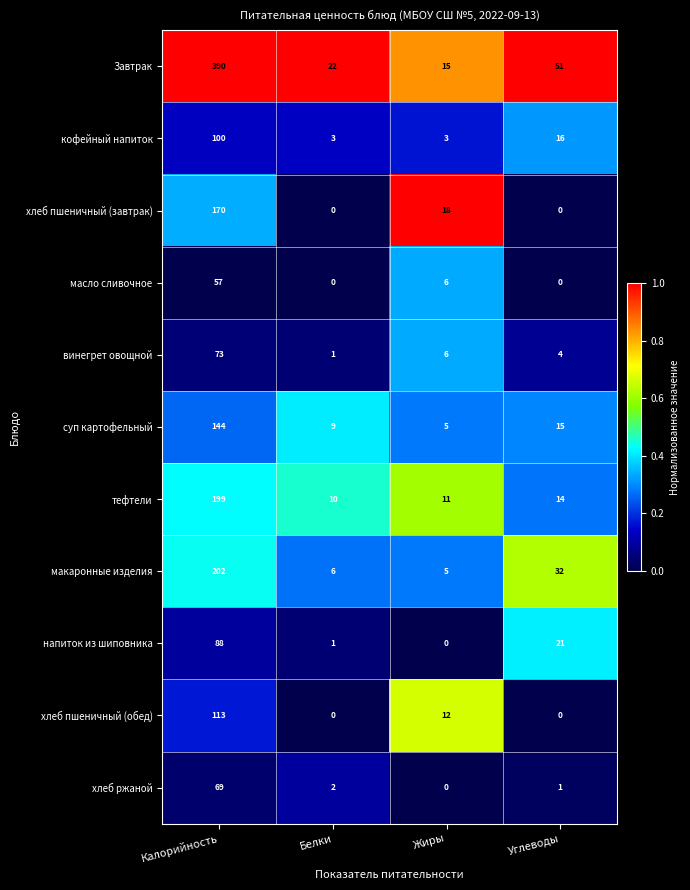

Where does the тефтели series first go above 14?

Калорийность